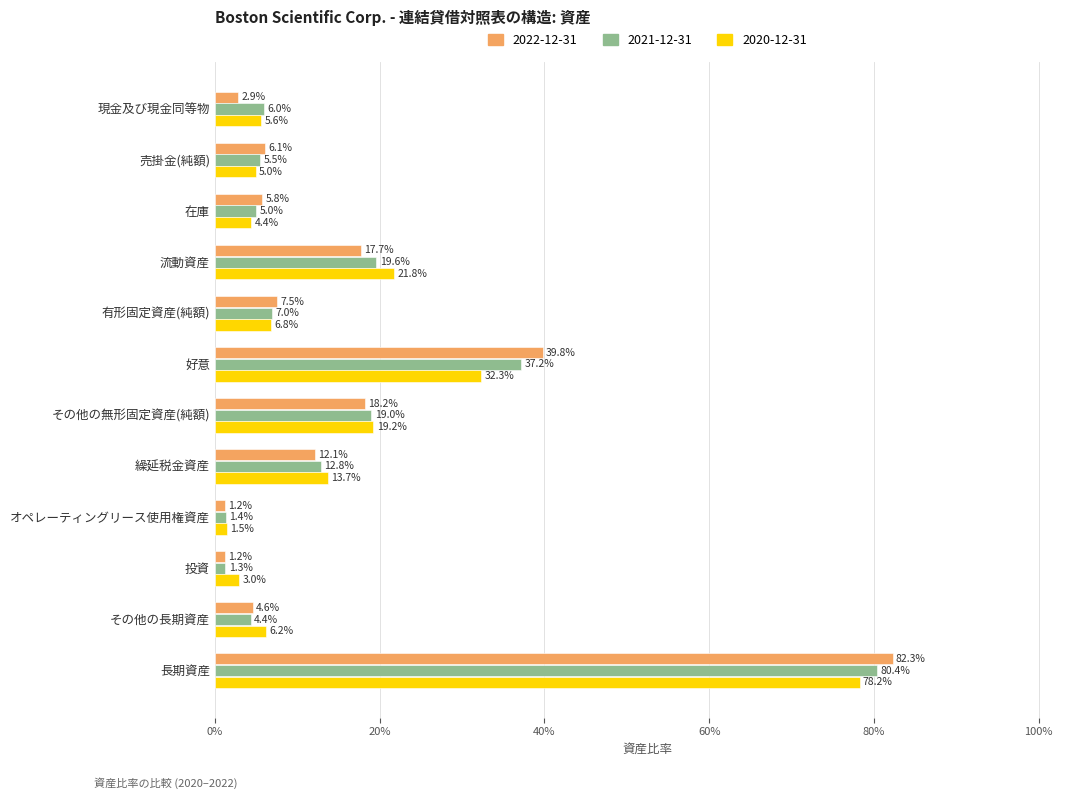

Does the chart contain stacked bars?

No